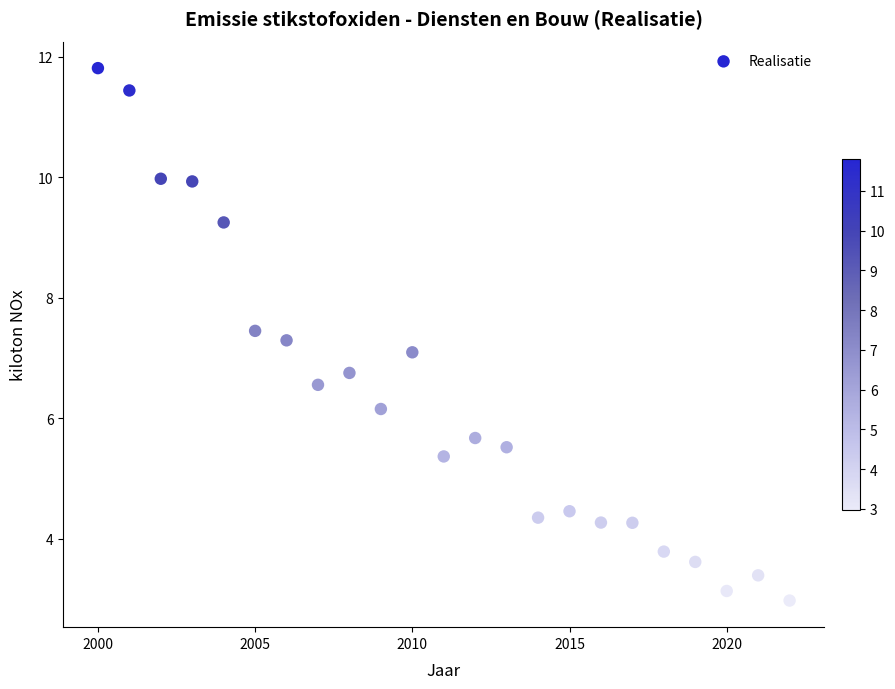

What is the range of Y values (max minus min)?

8.8